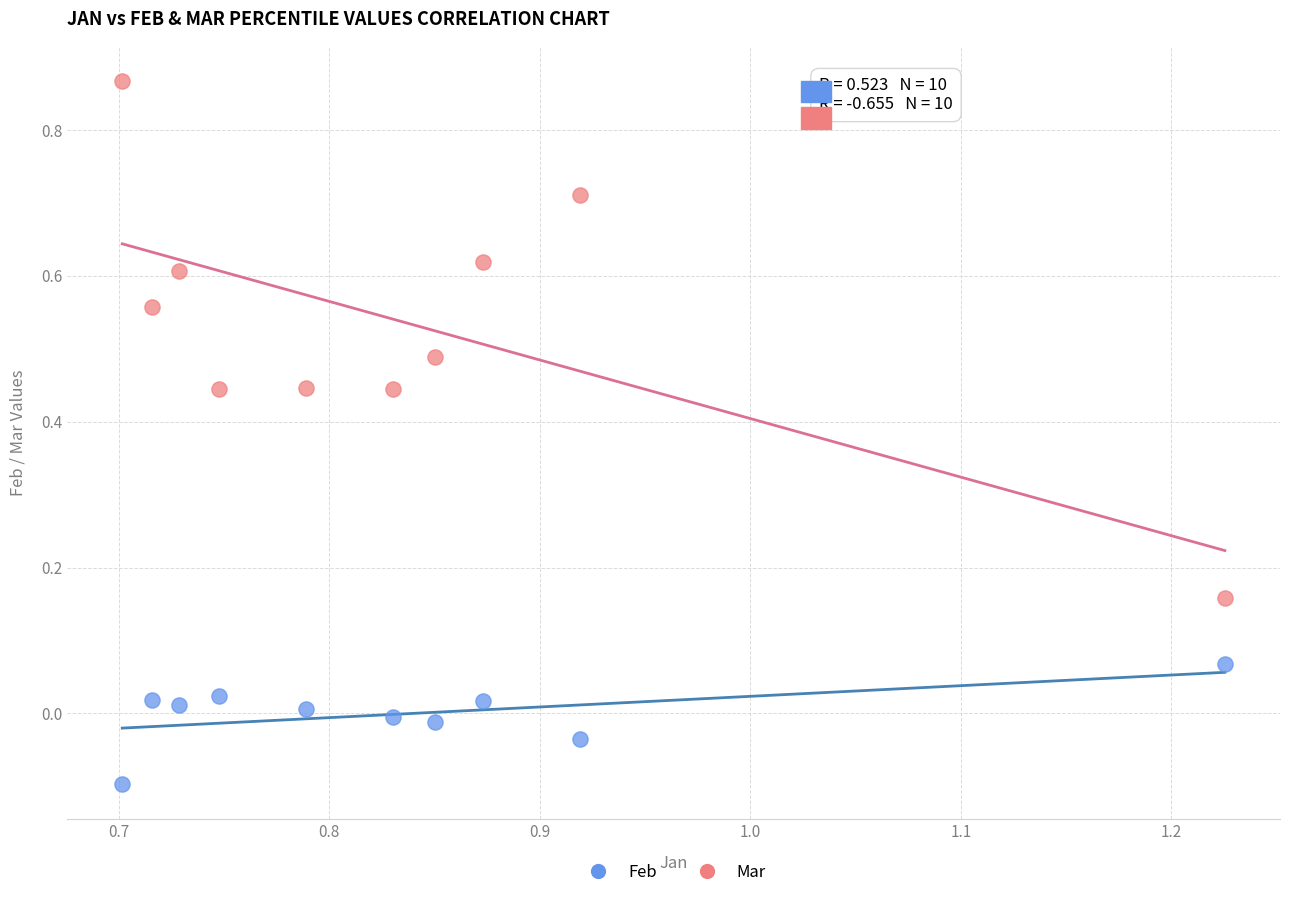

Which series has the widest spread of Y values?

Mar